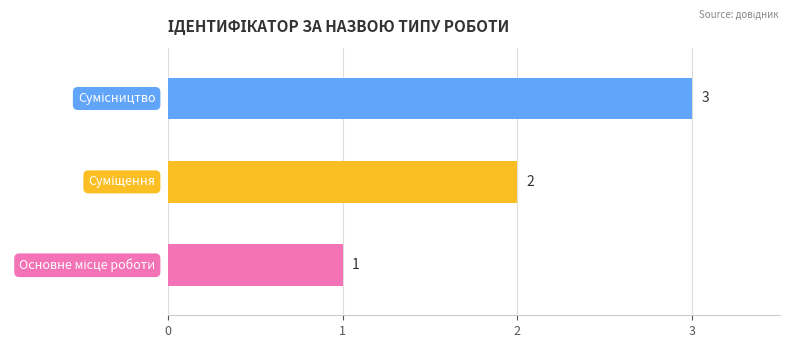

What is the greatest value displayed?

3